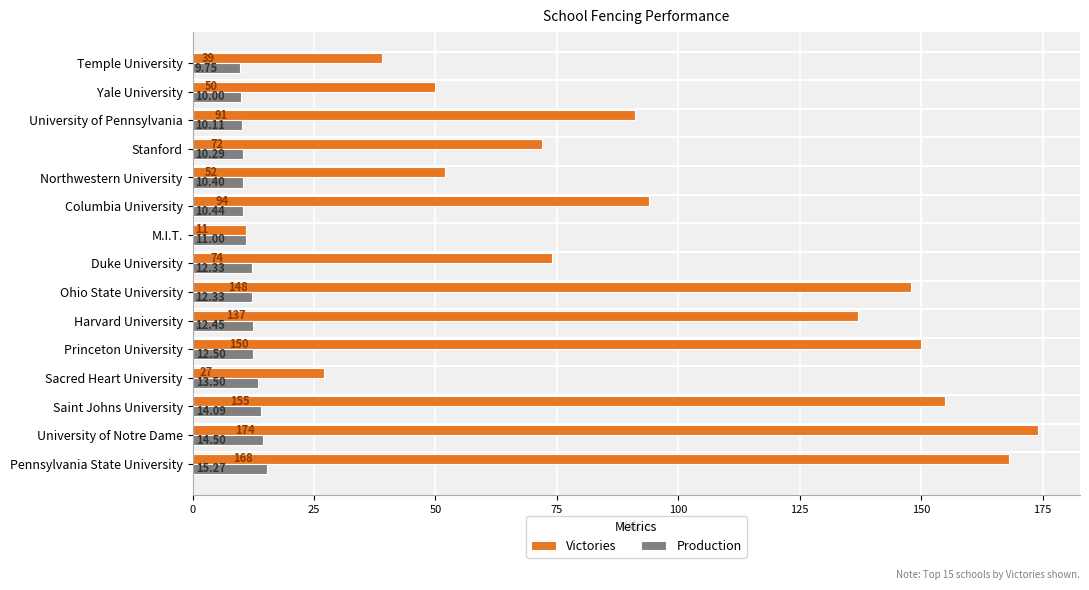

Which category has the highest value across all series?

University of Notre Dame